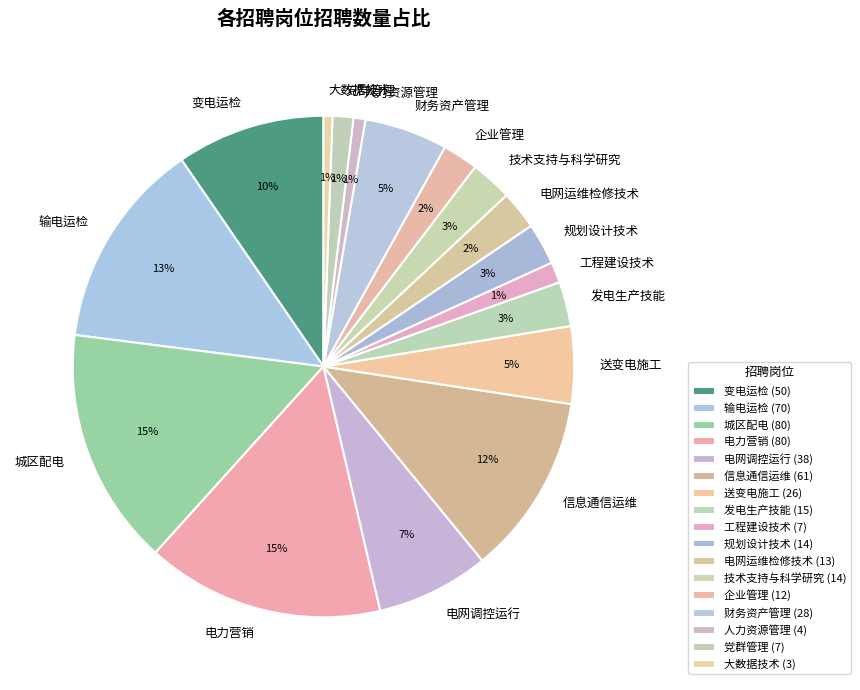

Between 规划设计技术 and 输电运检, which is larger?

输电运检